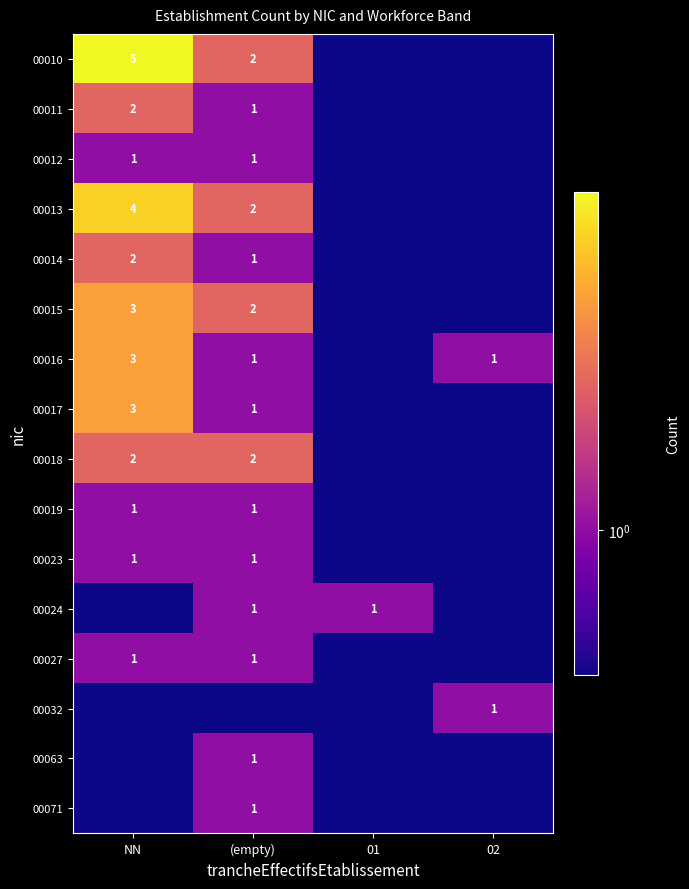

The value of 00010 at (empty) is 1.3. True or false?

False